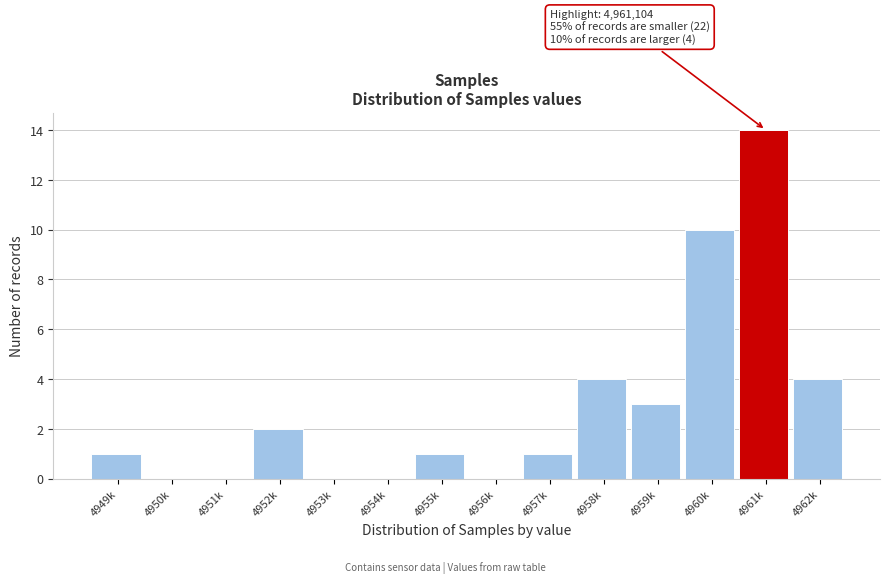

Reading left to right, transcribe all the data shown in this chart.

4949k=1	4950k=0	4951k=0	4952k=2	4953k=0	4954k=0	4955k=1	4956k=0	4957k=1	4958k=4	4959k=3	4960k=10	4961k=14	4962k=4